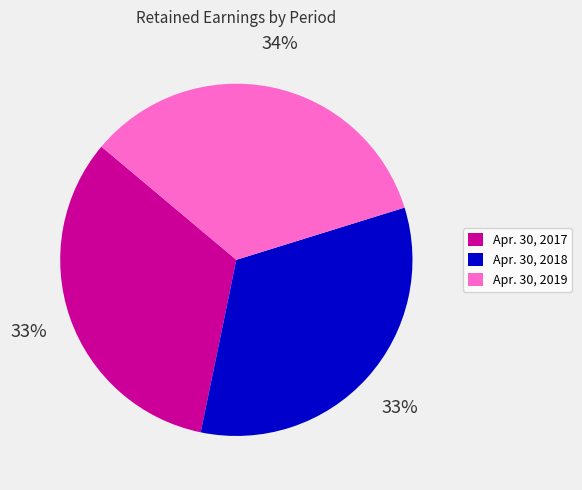

Combined, do Apr. 30, 2018 and Apr. 30, 2017 account for over 50%?

Yes